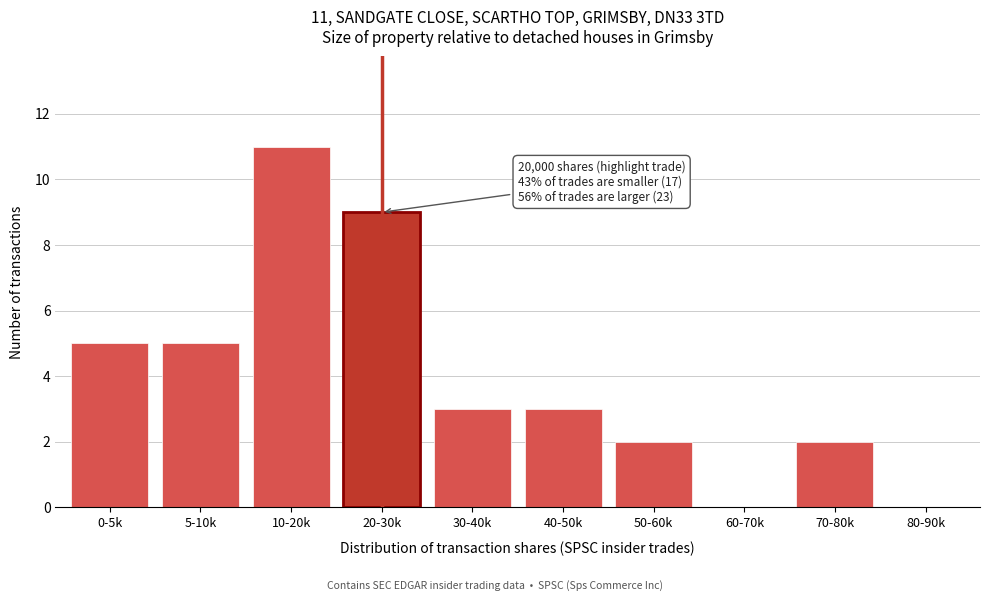

Reading left to right, transcribe all the data shown in this chart.

0-5k=5	5-10k=5	10-20k=11	20-30k=9	30-40k=3	40-50k=3	50-60k=2	60-70k=0	70-80k=2	80-90k=0